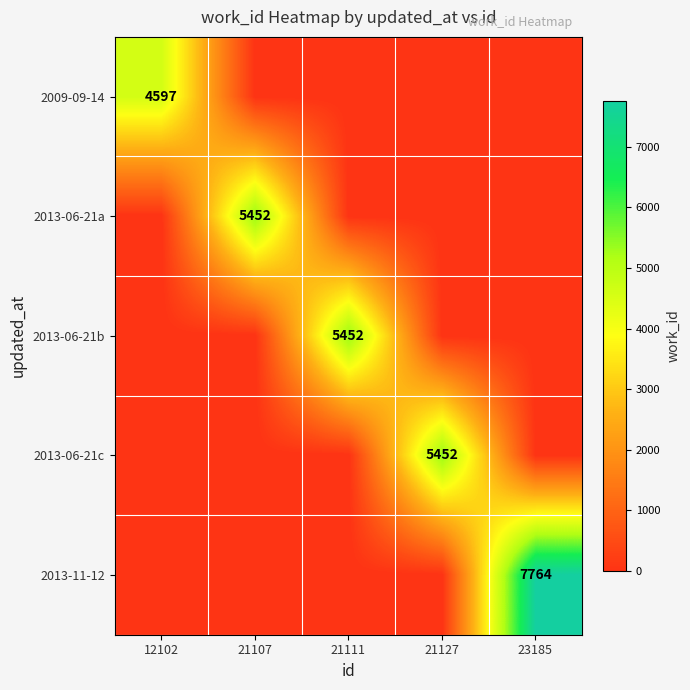

At which category does the chart reach its peak across all series?

23185